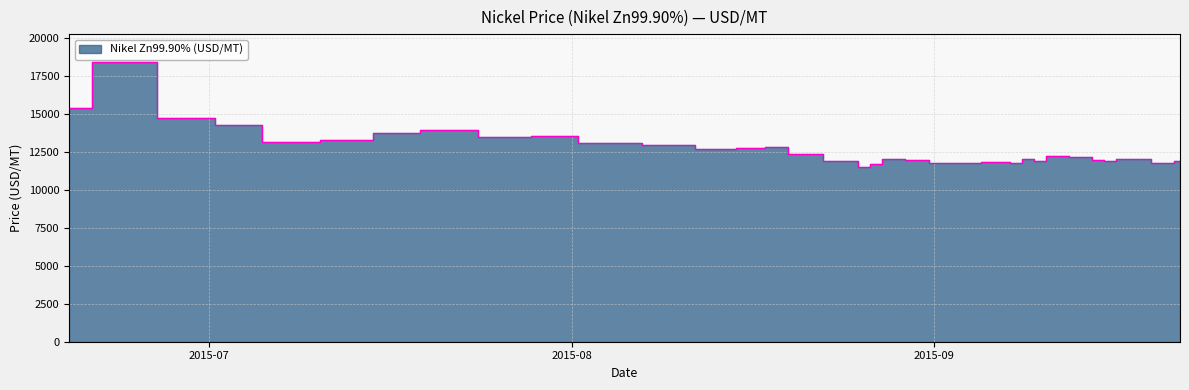

What is the change in value from 2015.09.08 to 2015.09.09?

+296.8